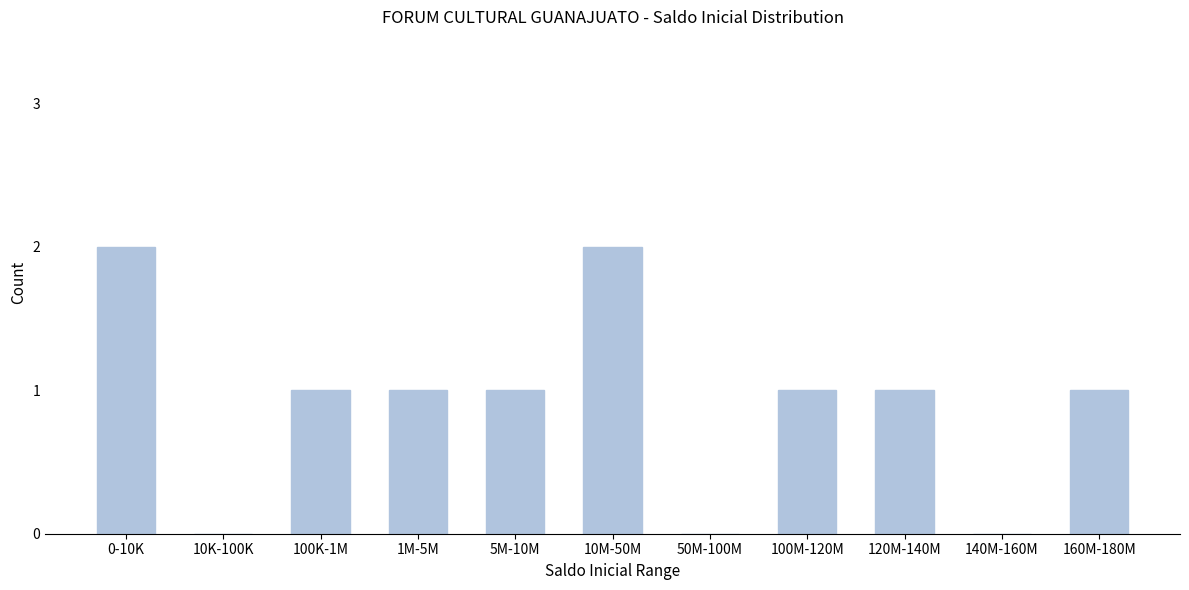

Reading left to right, extract all data points from this chart.

0-10K=2	10K-100K=0	100K-1M=1	1M-5M=1	5M-10M=1	10M-50M=2	50M-100M=0	100M-120M=1	120M-140M=1	140M-160M=0	160M-180M=1